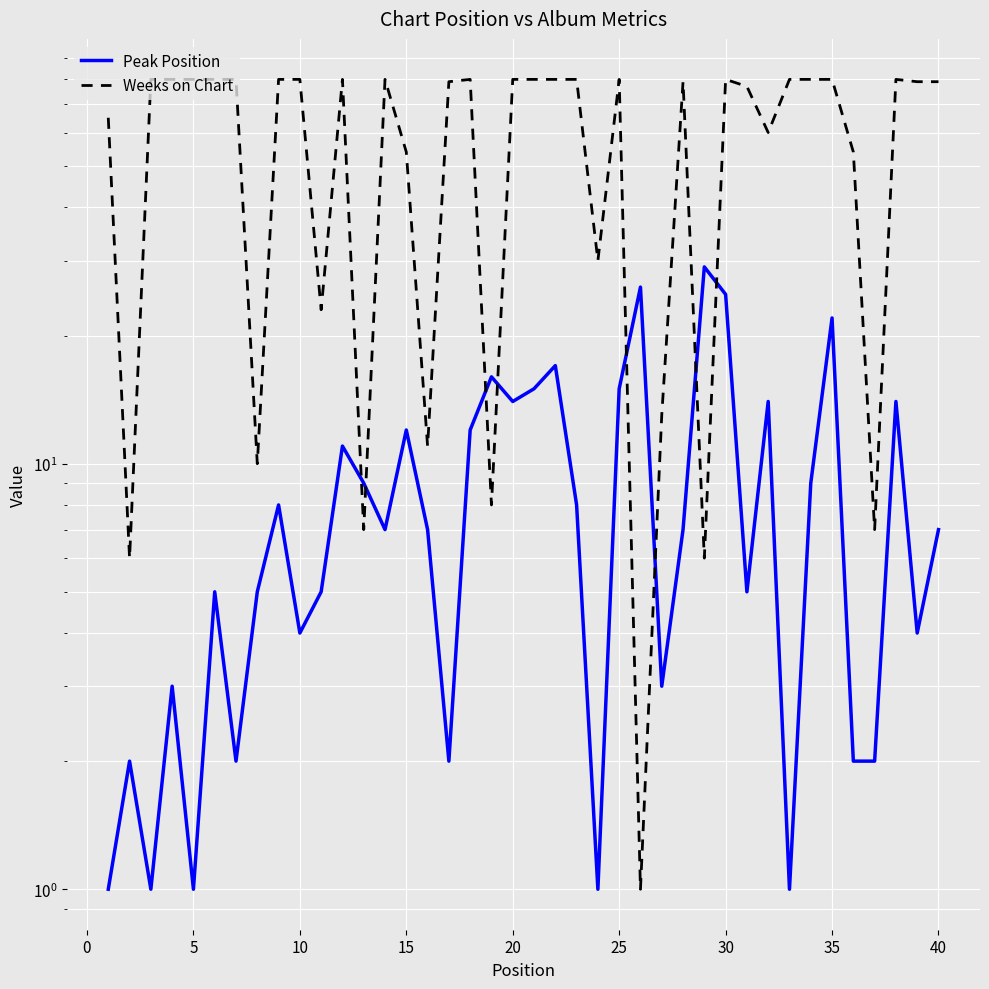

True or false: Peak Position and Weeks on Chart intersect in this chart.

True